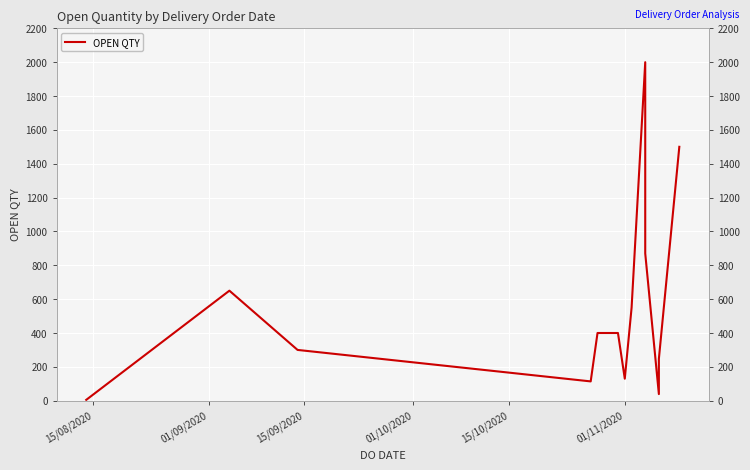

Which label corresponds to the smallest value in the chart?

15/08/2020